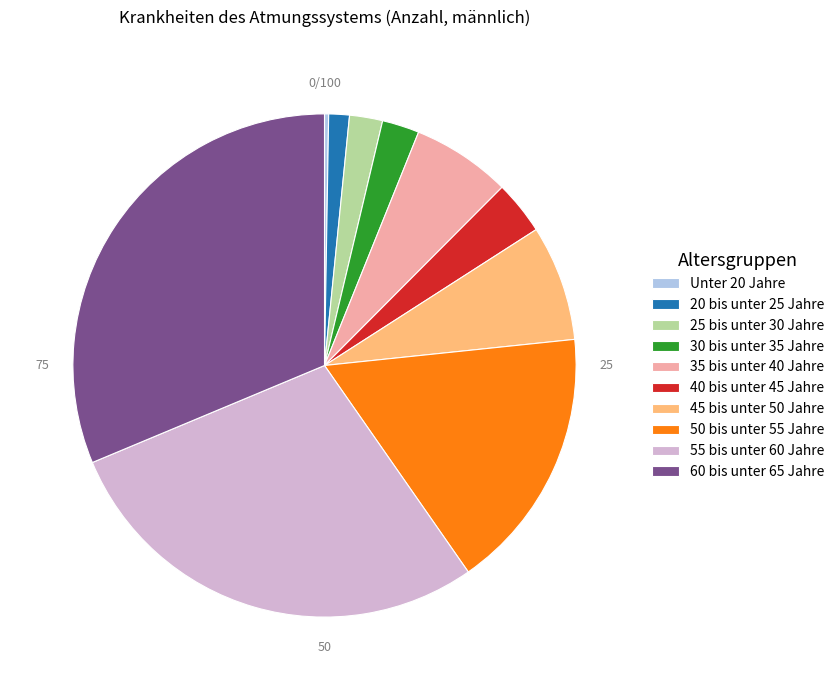

Does 35 bis unter 40 Jahre represent more than half of the total?

No